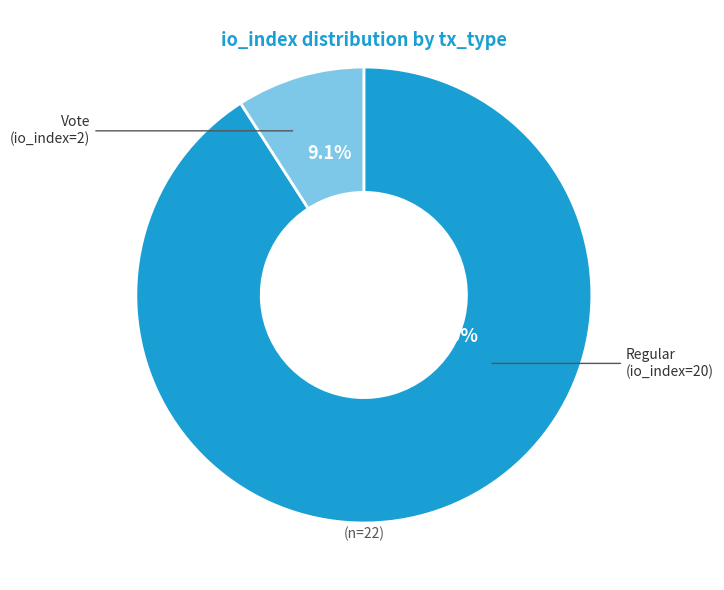

Is there any slice that represents more than half of the pie?

Yes